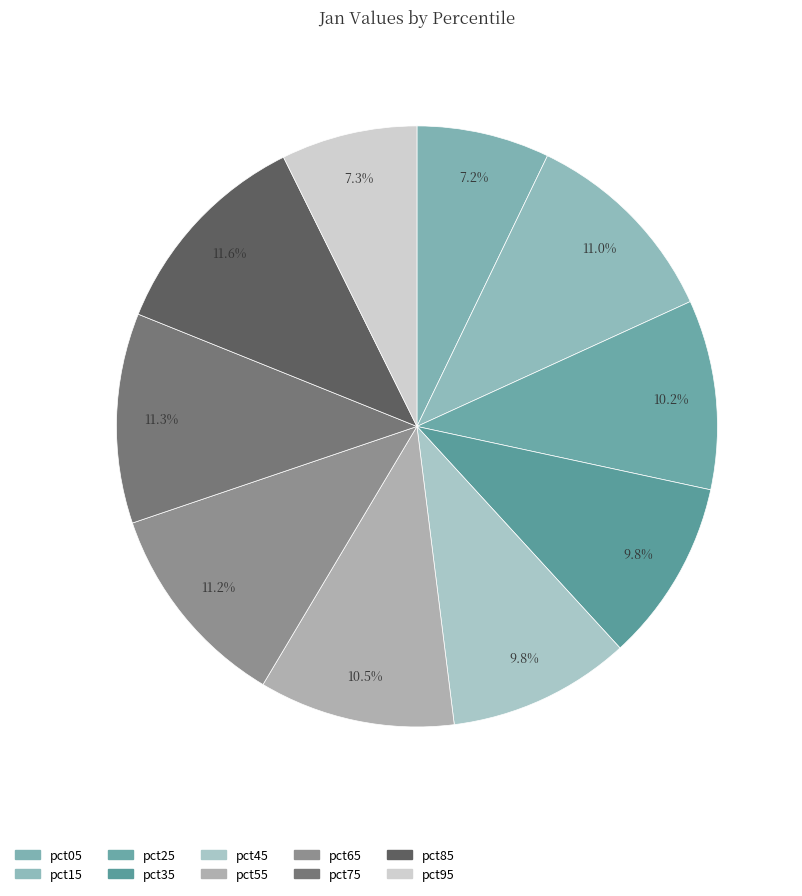

The pct65 slice represents 11% of the pie. True or false?

True